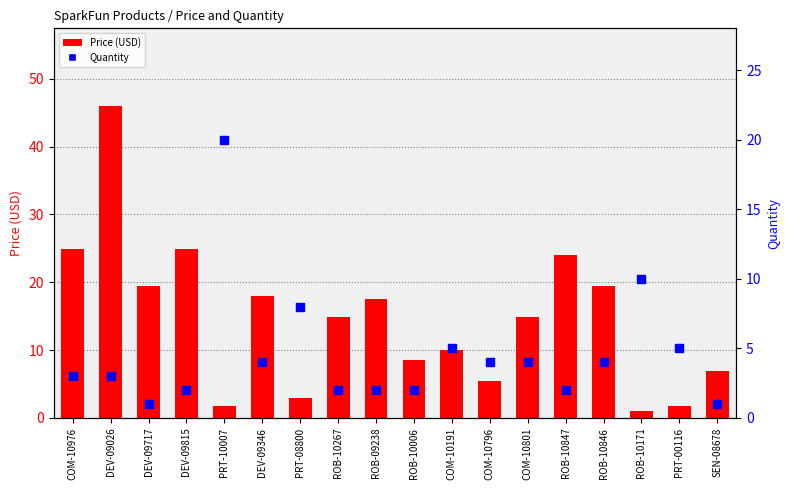

Which series contains the lowest Y value?

Price (USD)